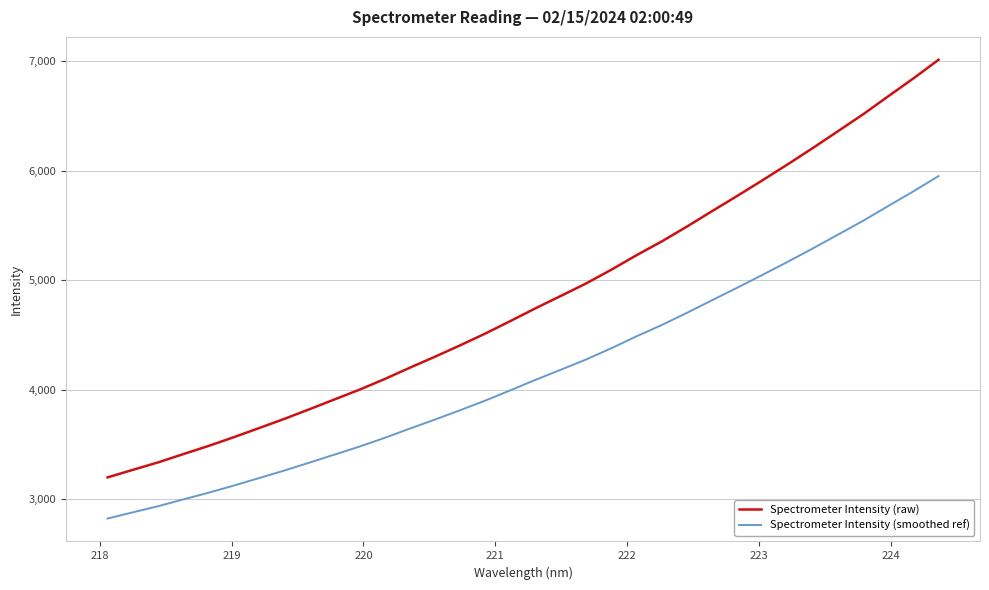

What is the difference between the maximum and minimum values in the Spectrometer Intensity (raw) series?

3814.6